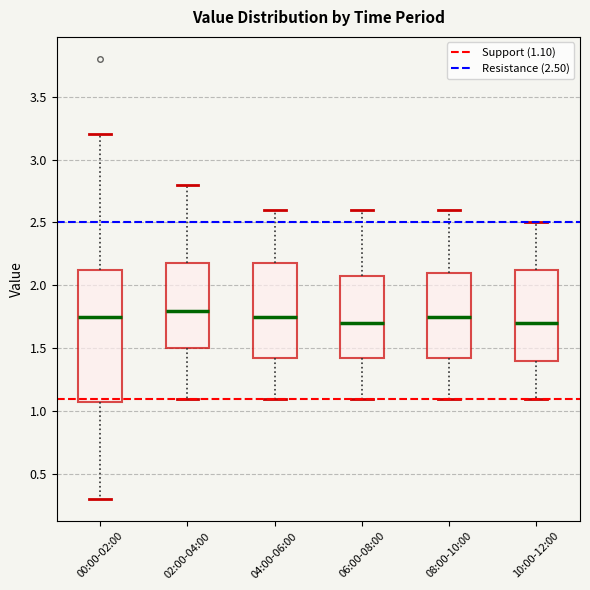

Reading left to right, read every box against the y-axis: the position of its median line, the range the box covers, and the ends of its whiskers. The values are not printed on the chart, so give them approximately, as read against the axis.

00:00-02:00: median 1.75, box 1.10 to 2.15, whiskers 0.30 to 3.20
02:00-04:00: median 1.80, box 1.50 to 2.20, whiskers 1.10 to 2.80
04:00-06:00: median 1.75, box 1.45 to 2.20, whiskers 1.10 to 2.60
06:00-08:00: median 1.70, box 1.45 to 2.10, whiskers 1.10 to 2.60
08:00-10:00: median 1.75, box 1.45 to 2.10, whiskers 1.10 to 2.60
10:00-12:00: median 1.70, box 1.40 to 2.15, whiskers 1.10 to 2.50